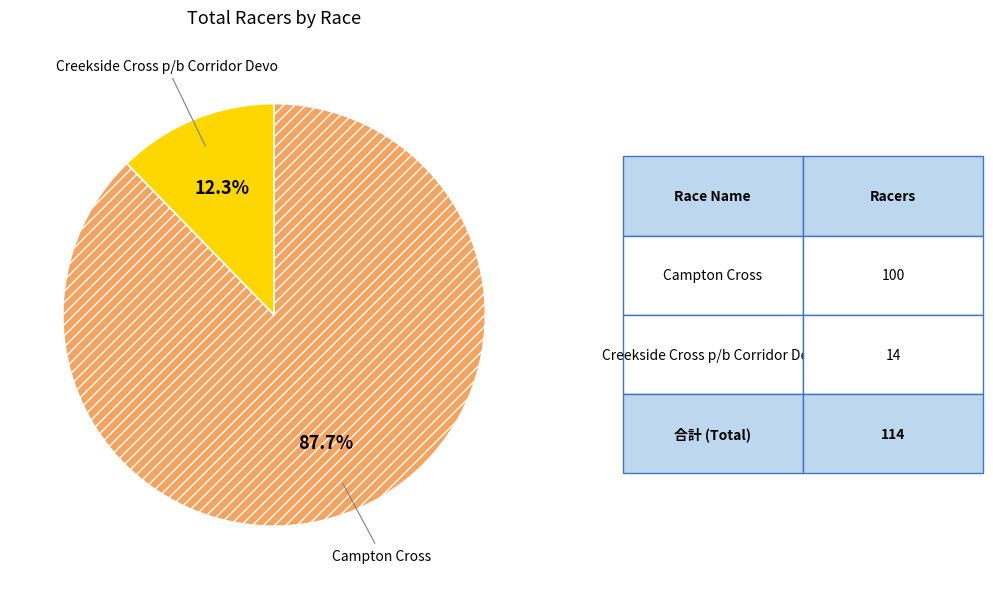

Do Creekside Cross p/b Corridor Devo and Campton Cross together represent more than half of the pie?

Yes